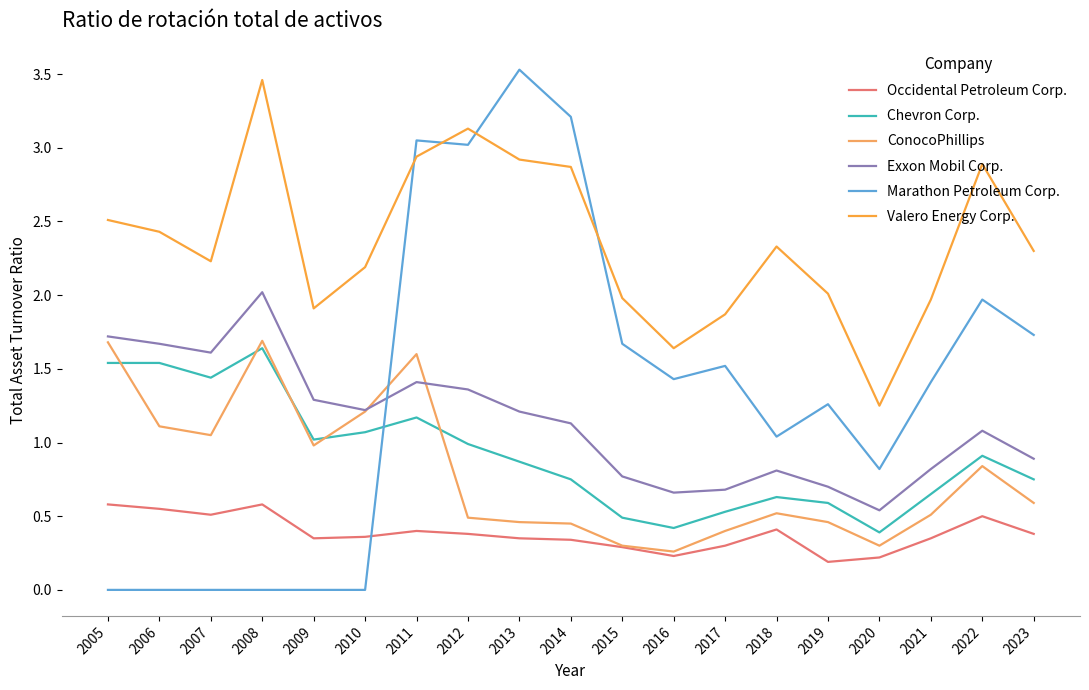

What is the difference between the Chevron Corp. values at 2022 and 2014?

0.2